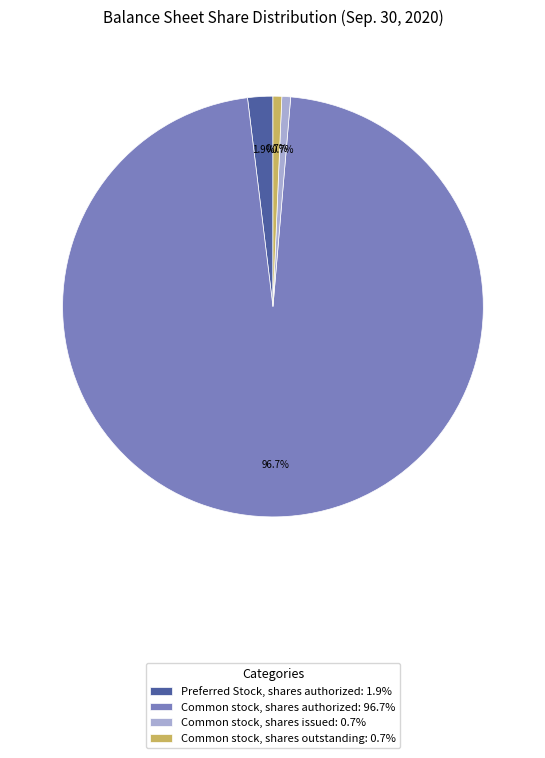

Approximately how many times larger is the value at Preferred Stock, shares authorized: 1.9% compared to Common stock, shares issued: 0.7%?

2.9